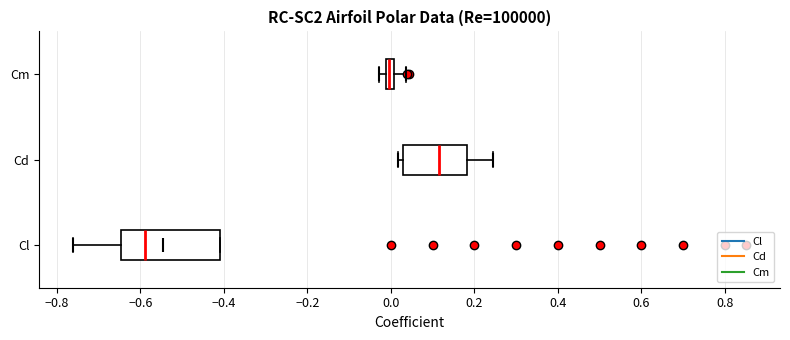

Which box is the widest, from its left edge to its right edge?

Cl